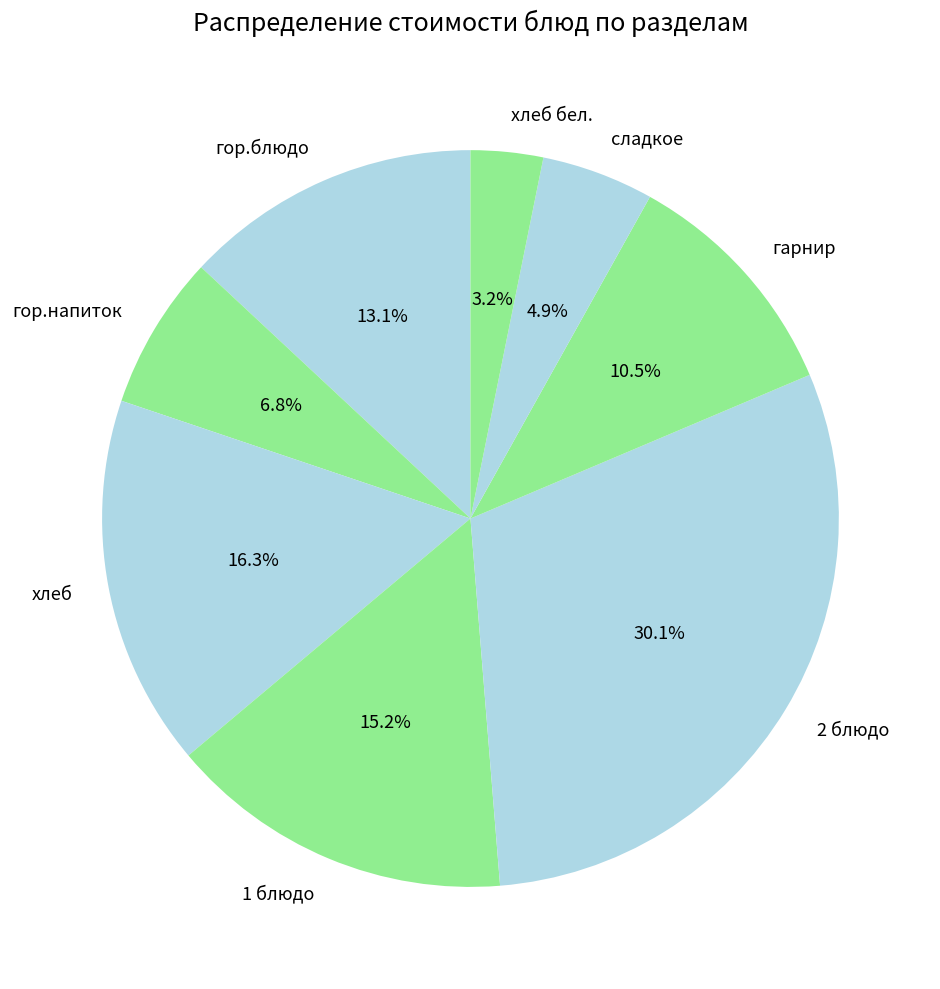

Which has a higher value, 2 блюдо or хлеб?

2 блюдо